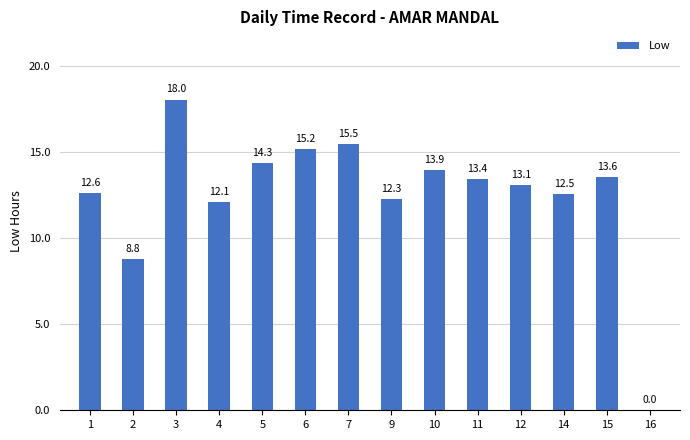

Approximately how many times larger is the value at 7 compared to 5?

1.1